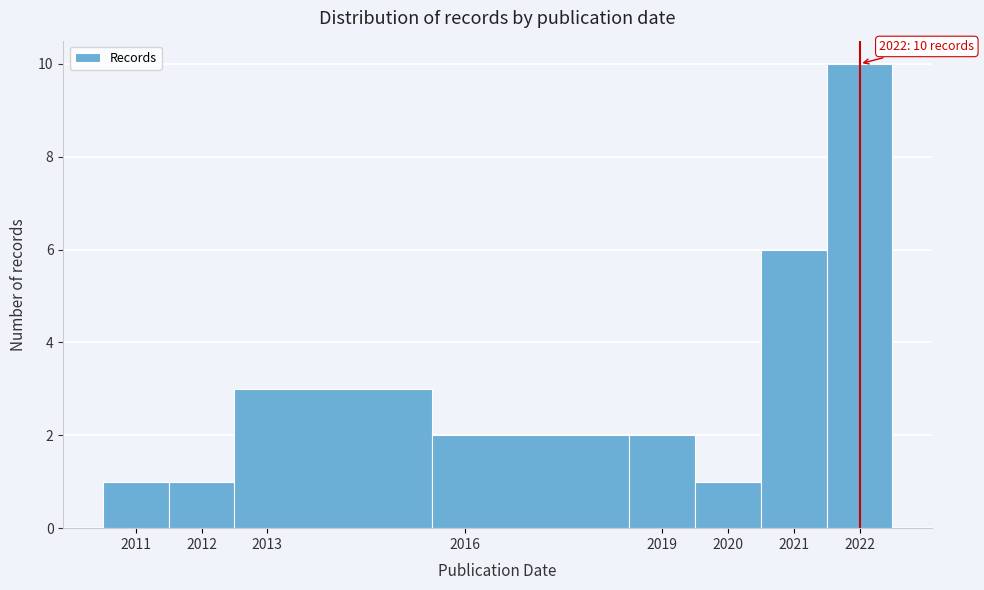

Which range on the x-axis has the tallest bar?

2021.5 to 2022.5